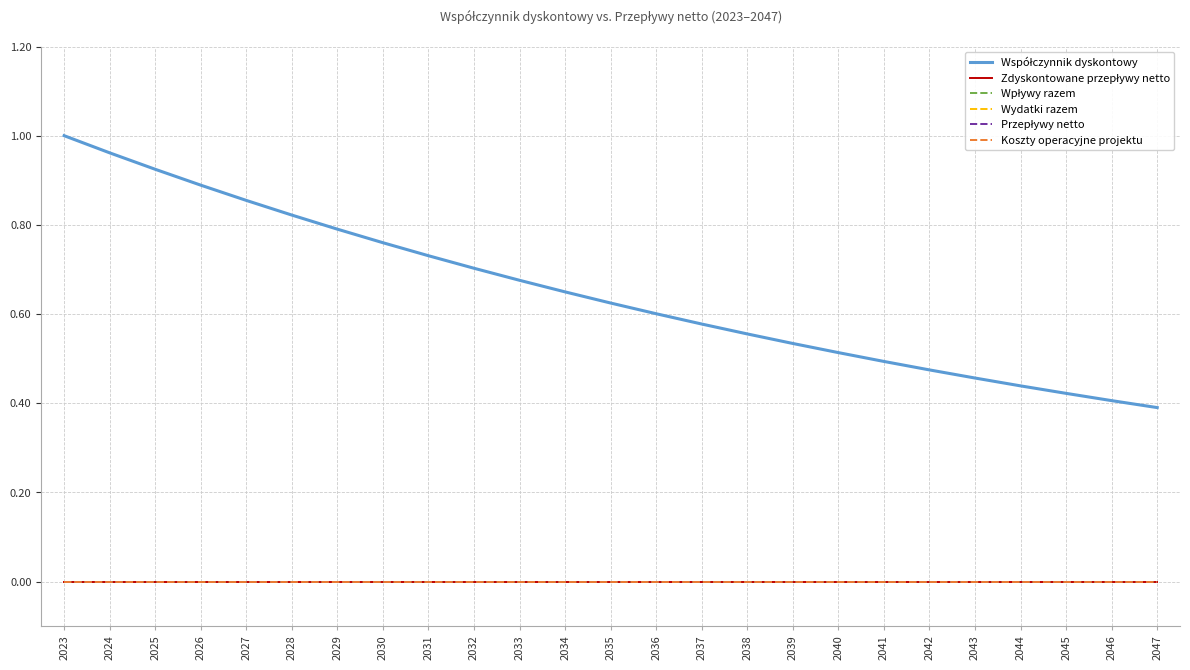

Which label corresponds to the largest value in the chart?

2023